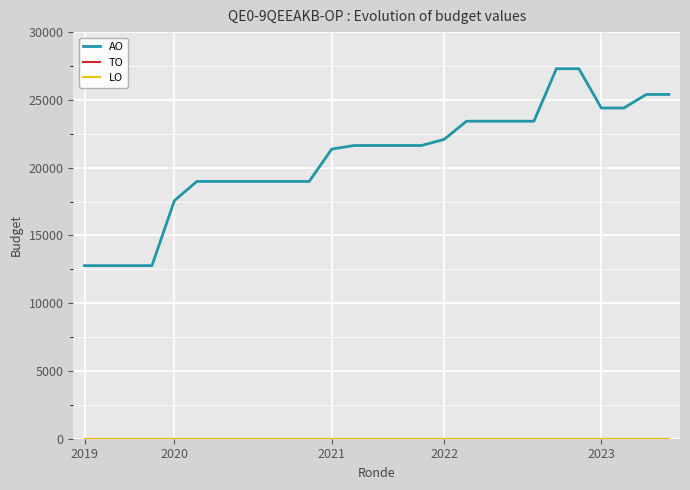

True or false: LO and AO intersect in this chart.

False